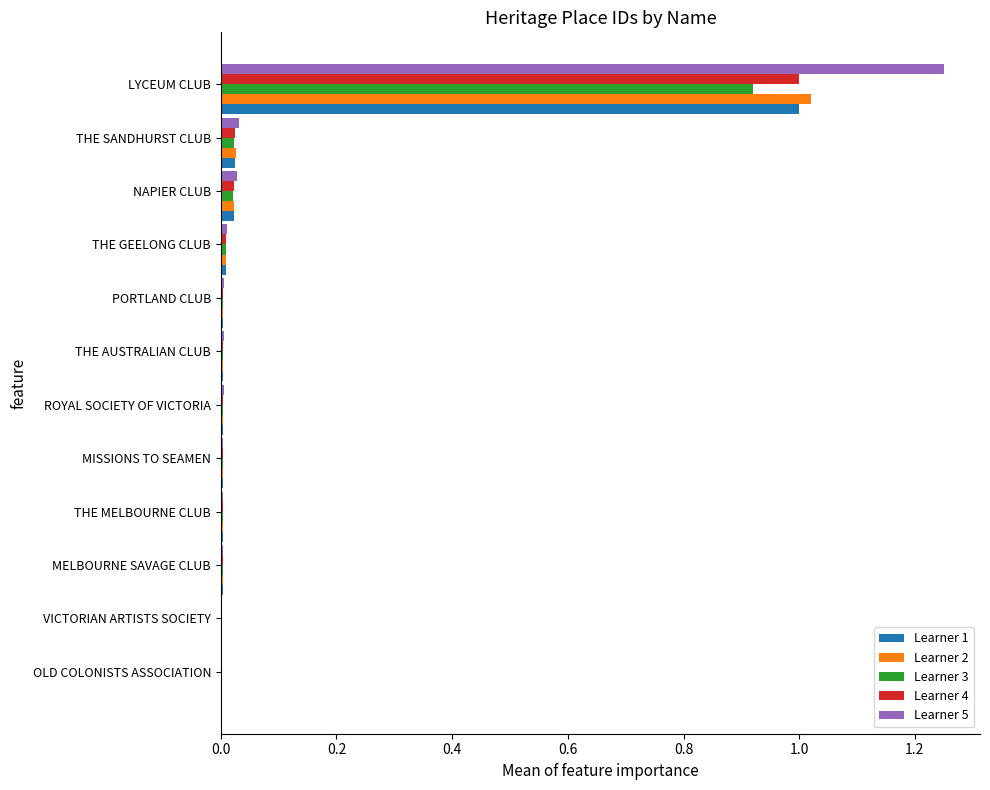

What is the sum of all Learner 1 values?

1.1